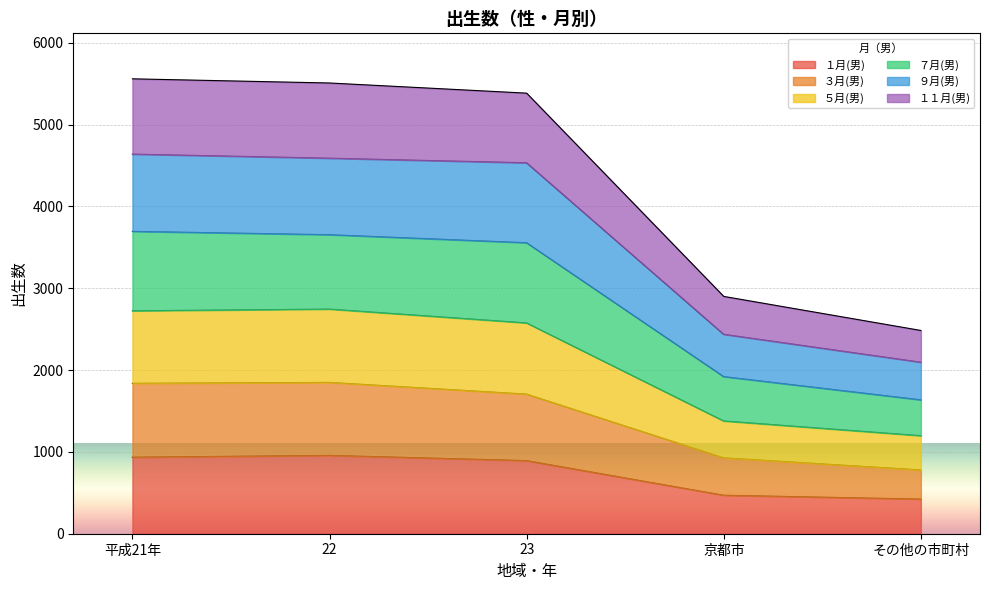

True or false: １１月(男) and ９月(男) intersect in this chart.

False